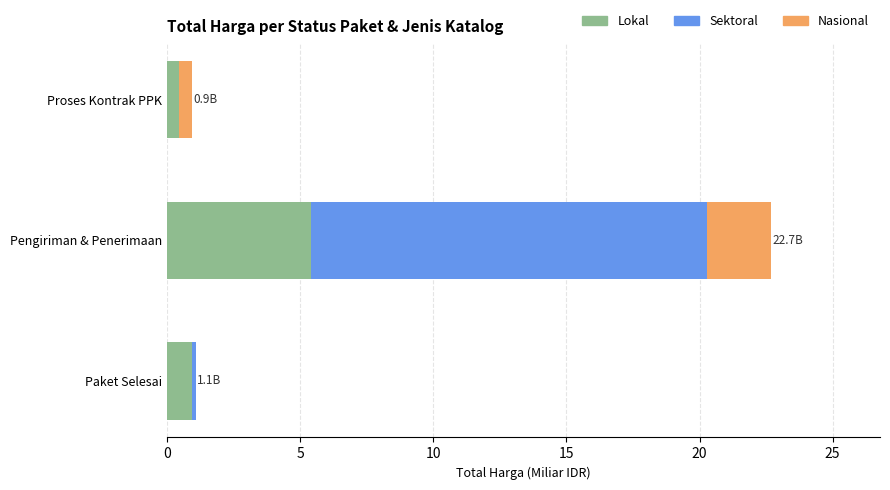

The Lokal series shows 1.0 at Paket Selesai. True or false?

True